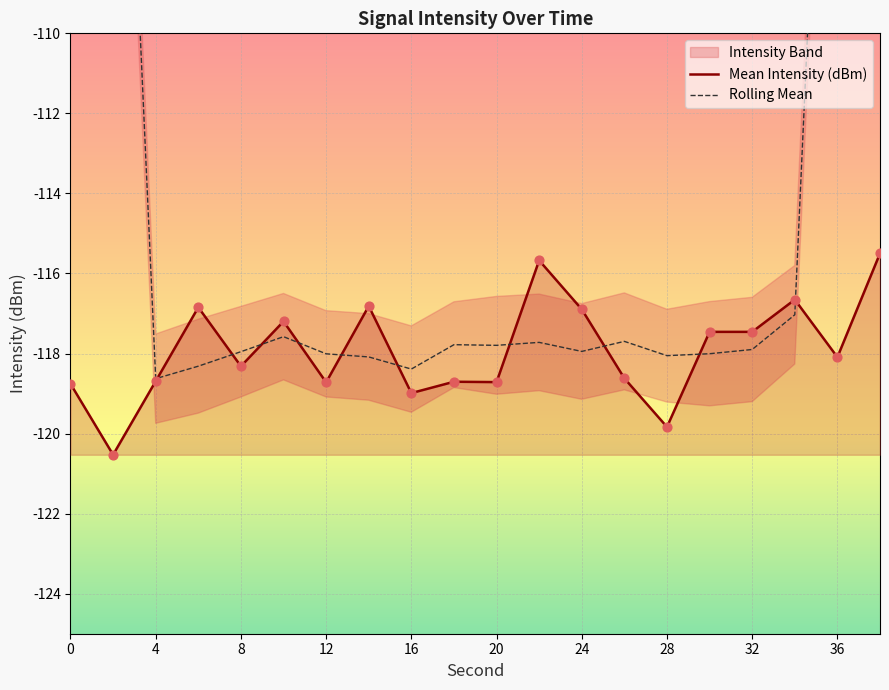

Which series reaches the minimum Y coordinate?

Mean Intensity (dBm)